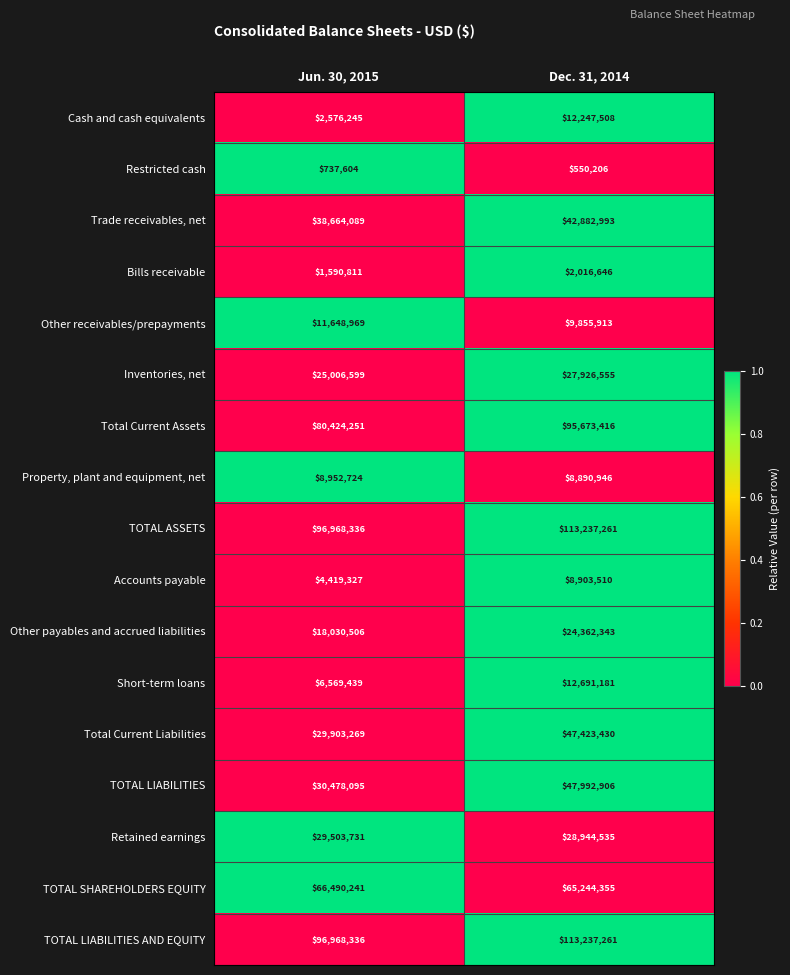

What is the greatest value displayed?

113237261